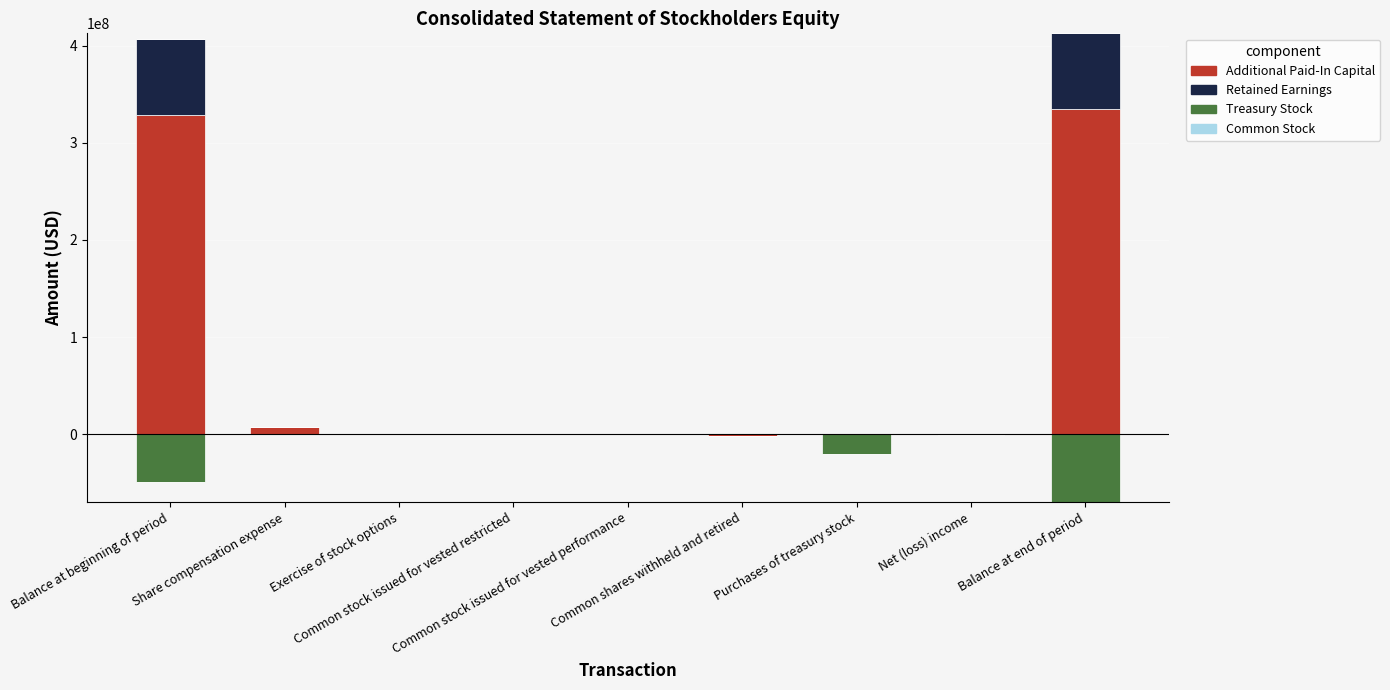

What is the difference between the Common Stock values at Net (loss) income and Exercise of stock options?

6